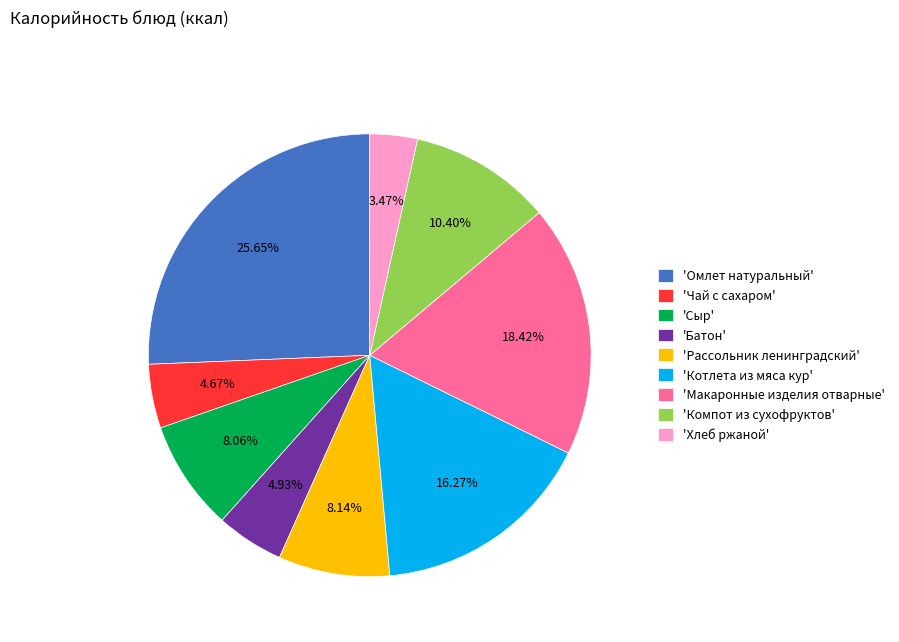

Is there any slice that represents more than half of the pie?

No